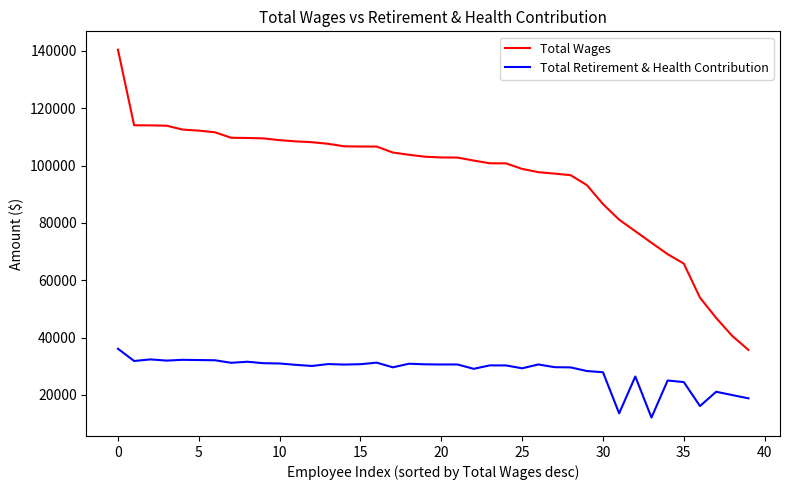

What is the difference between the maximum and minimum values in the Total Retirement & Health Contribution series?

24023